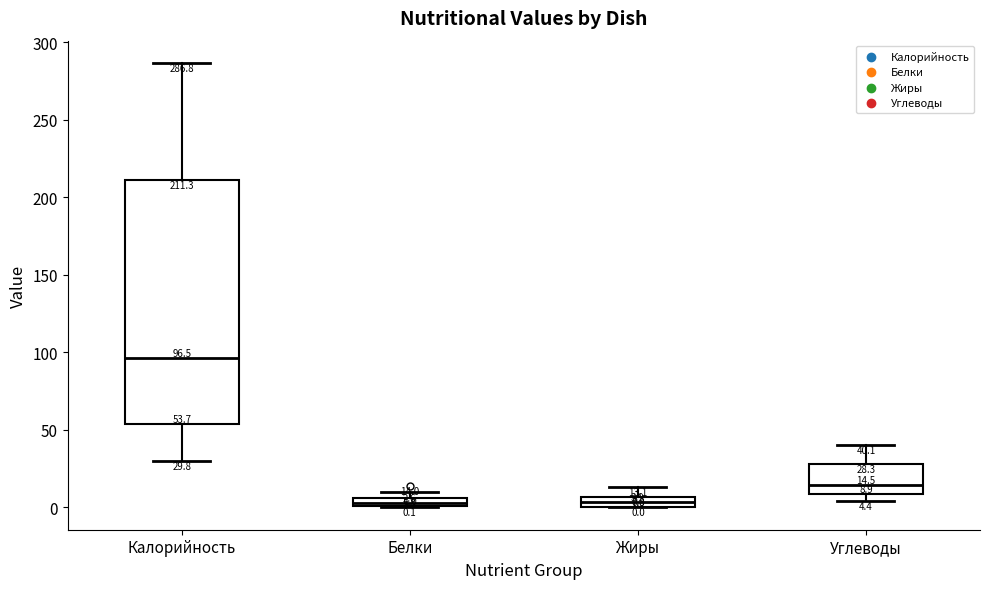

Which box's median line is the highest?

Калорийность